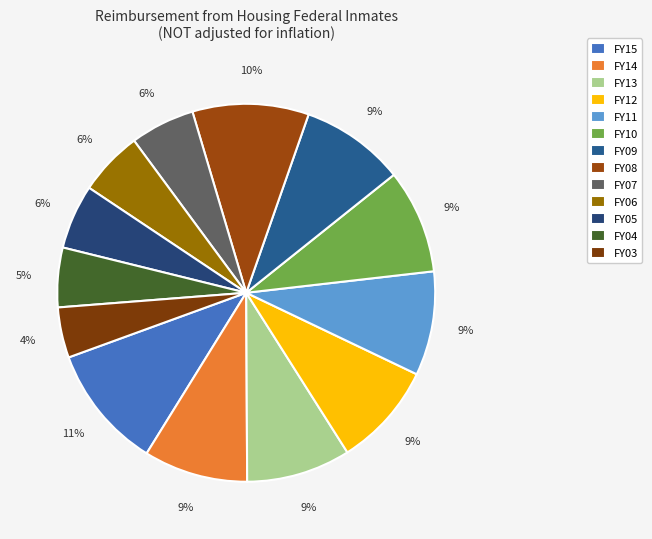

To the nearest percent, what is the average slice percentage?

8%